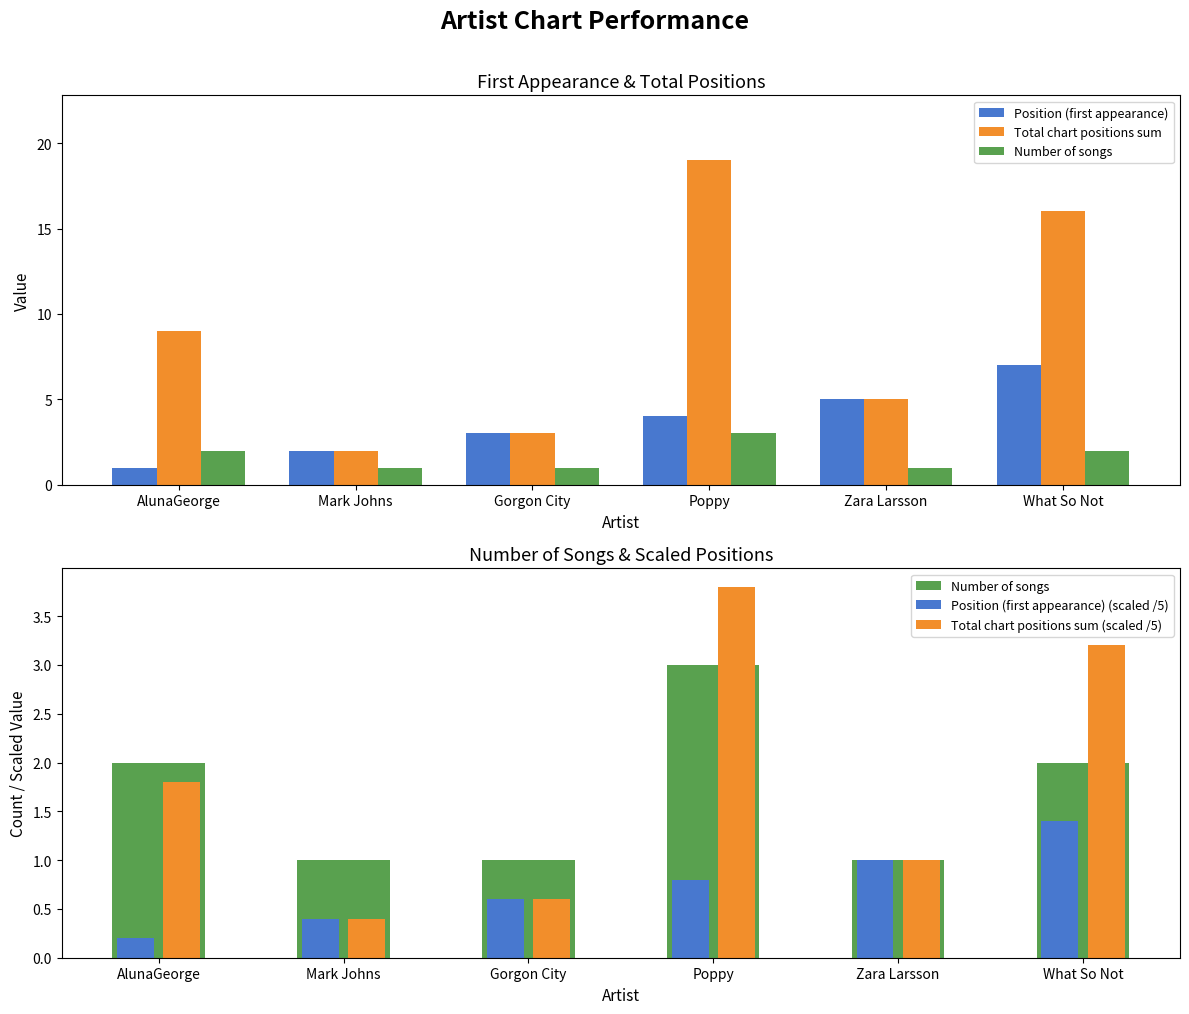

What is the total value across all series at Poppy?

30.6